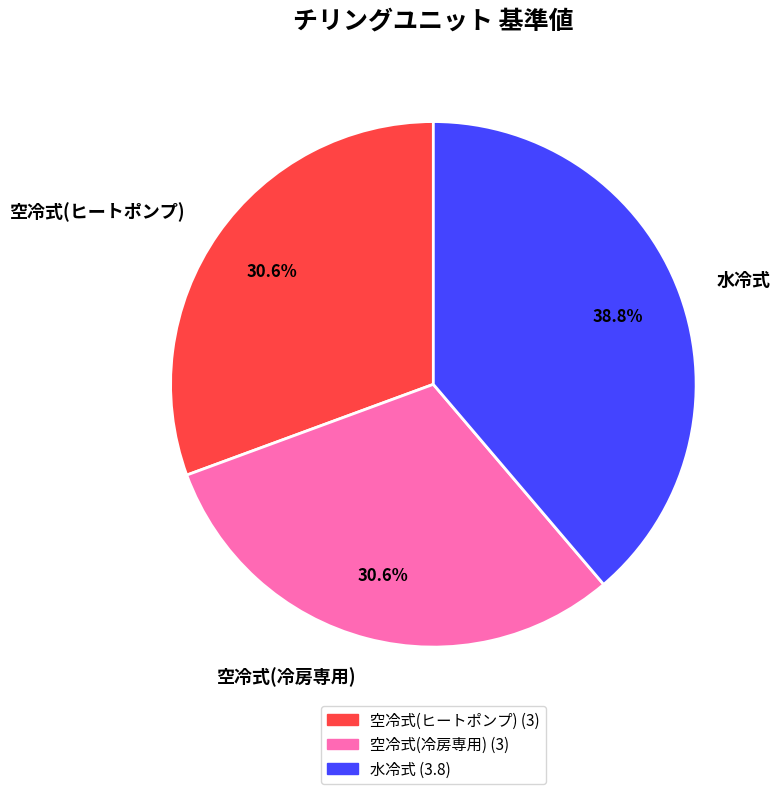

To the nearest percent, what portion does 空冷式(ヒートポンプ) represent?

31%